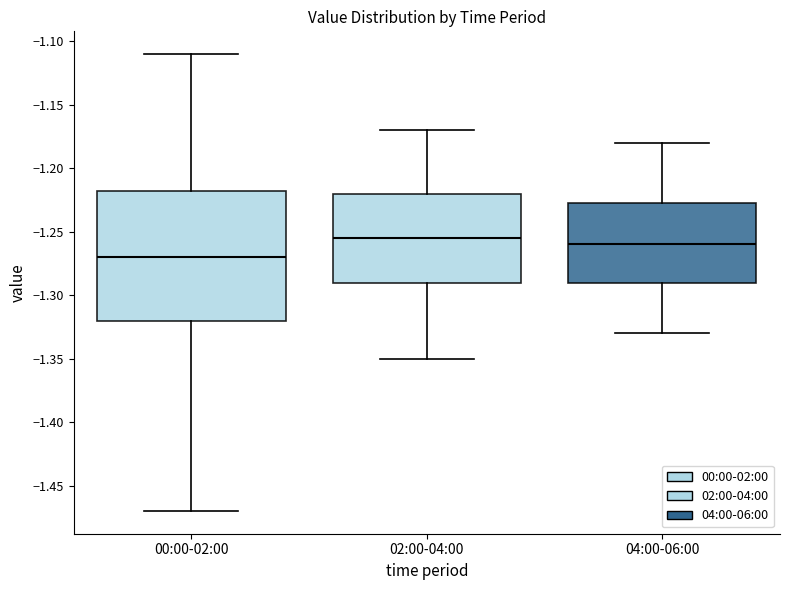

Reading left to right, transcribe this box plot: for each box, give where its median line is, the range the box spans, and where its two whiskers end, as read against the y-axis. The values are not printed on the chart, so give them approximately, as read against the axis.

00:00-02:00: median -1.270, box -1.320 to -1.215, whiskers -1.470 to -1.110
02:00-04:00: median -1.255, box -1.290 to -1.220, whiskers -1.350 to -1.170
04:00-06:00: median -1.260, box -1.290 to -1.225, whiskers -1.330 to -1.180